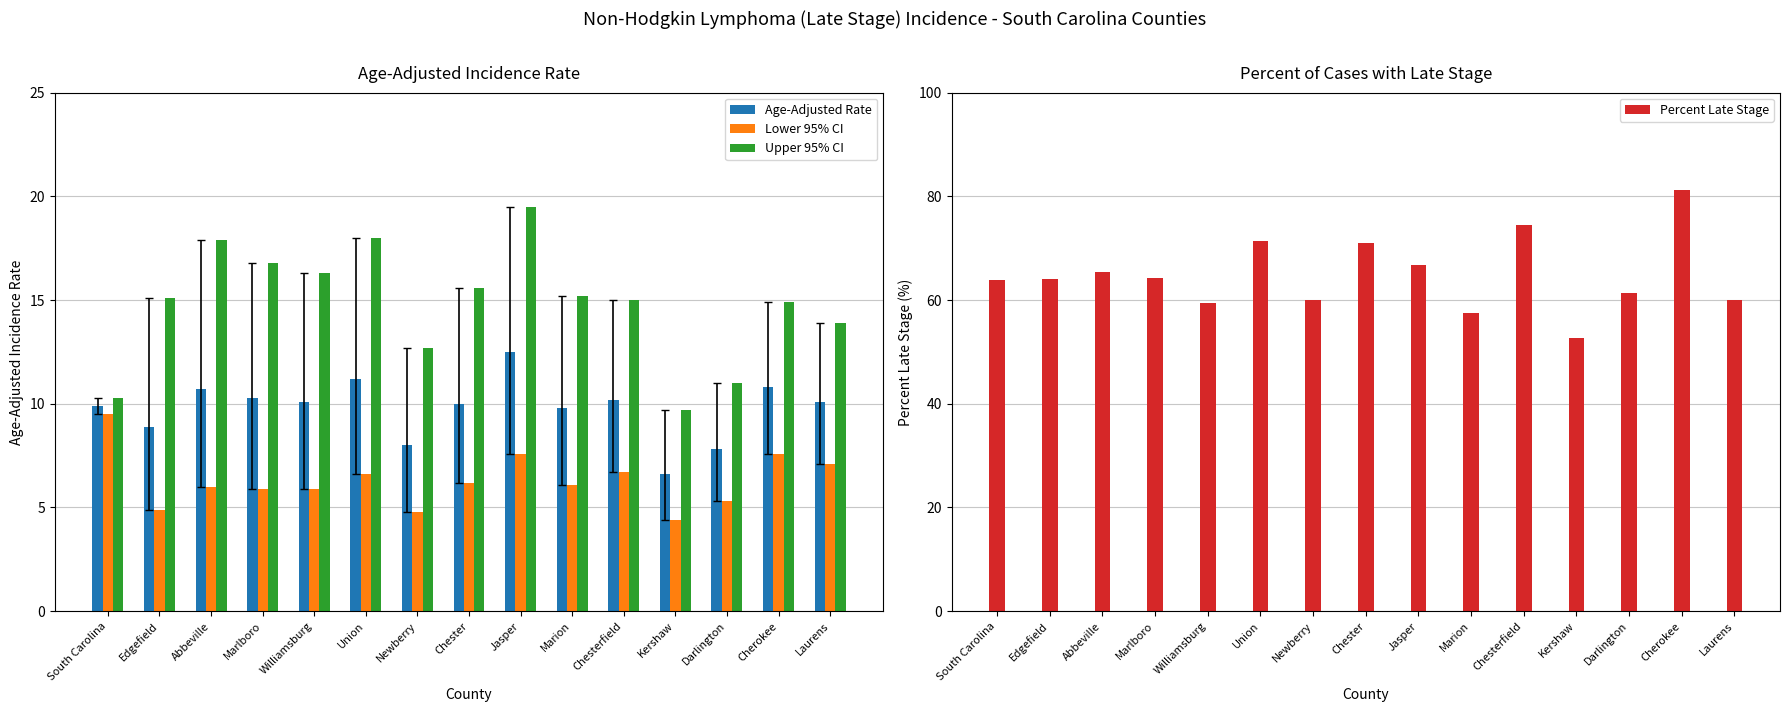

Reading left to right, list all the values displayed in this chart.

Age-Adjusted Rate: 9.9	8.9	10.7	10.3	10.1	11.2	8.0	10.0	12.5	9.8	10.2	6.6	7.8	10.8	10.1
Lower 95% CI: 9.5	4.9	6.0	5.9	5.9	6.6	4.8	6.2	7.6	6.1	6.7	4.4	5.3	7.6	7.1
Upper 95% CI: 10.3	15.1	17.9	16.8	16.3	18.0	12.7	15.6	19.5	15.2	15.0	9.7	11.0	14.9	13.9
Percent Late Stage: 63.8	64.0	65.4	64.3	59.4	71.4	60.0	71.0	66.7	57.5	74.4	52.6	61.4	81.3	60.0